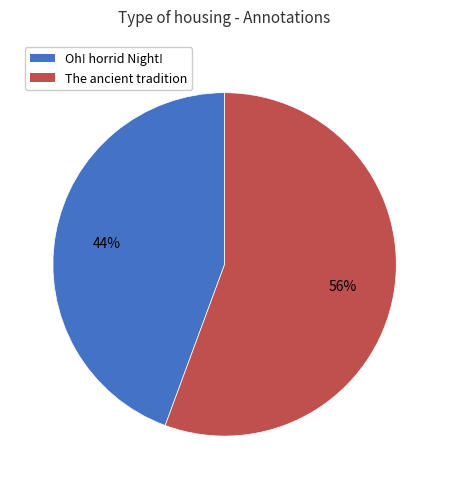

What percentage is the Oh! horrid Night! slice, to the nearest percent?

44%